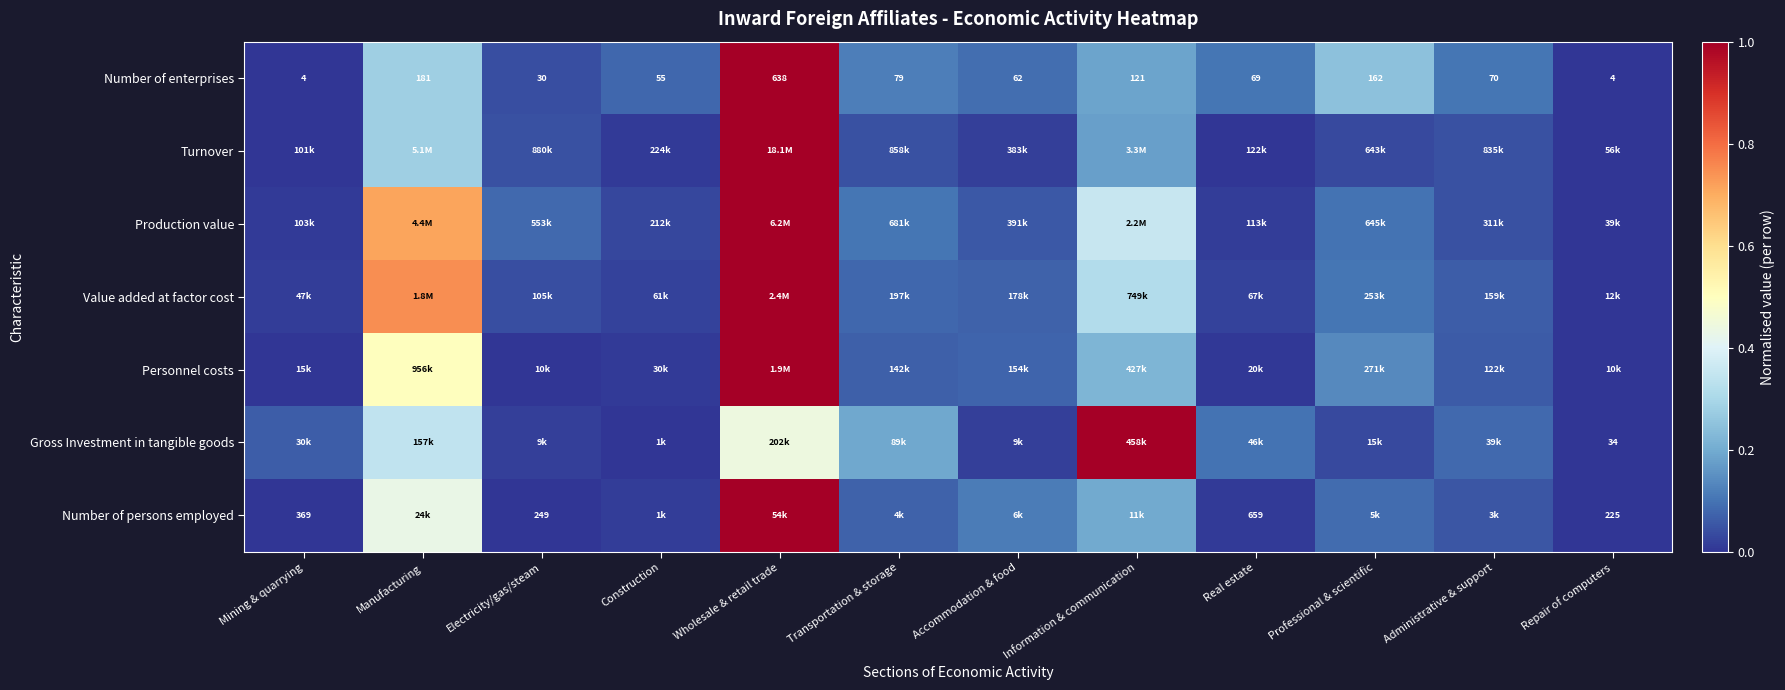

Where is Number of enterprises nearest to the value 321?

Manufacturing